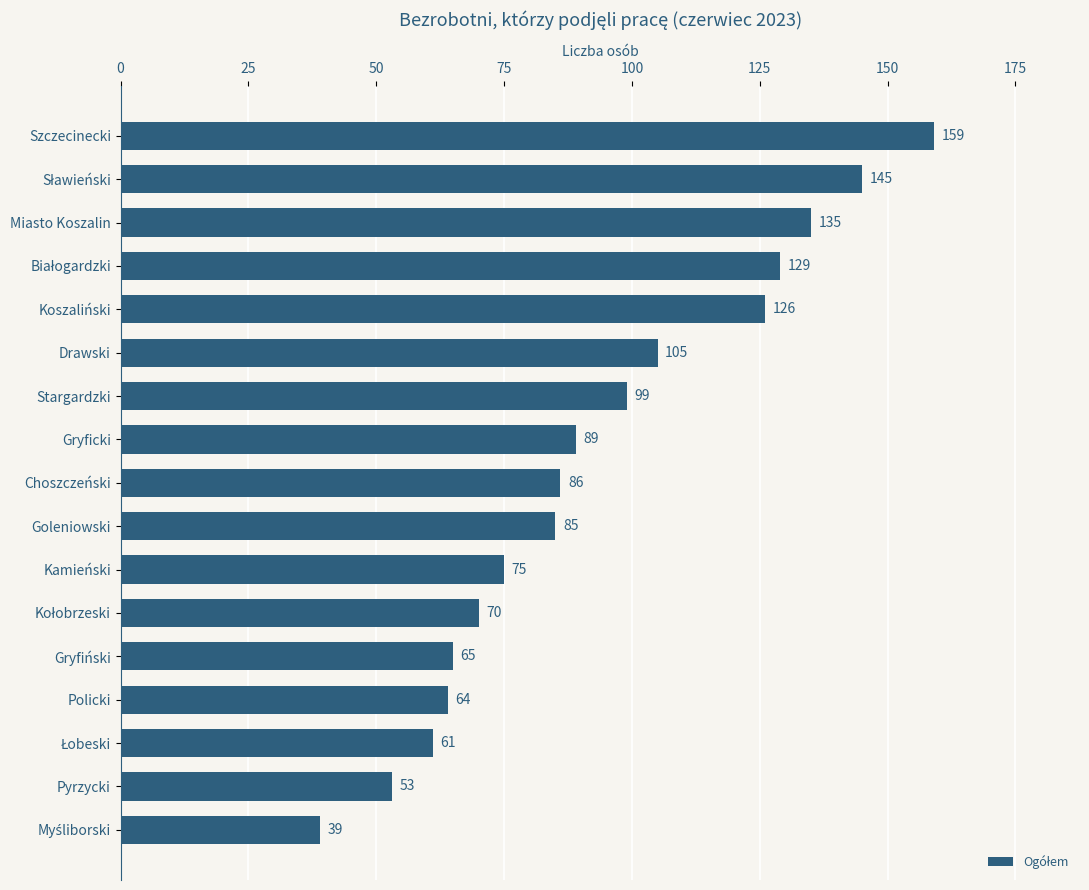

Count the number of categories in the chart.

17